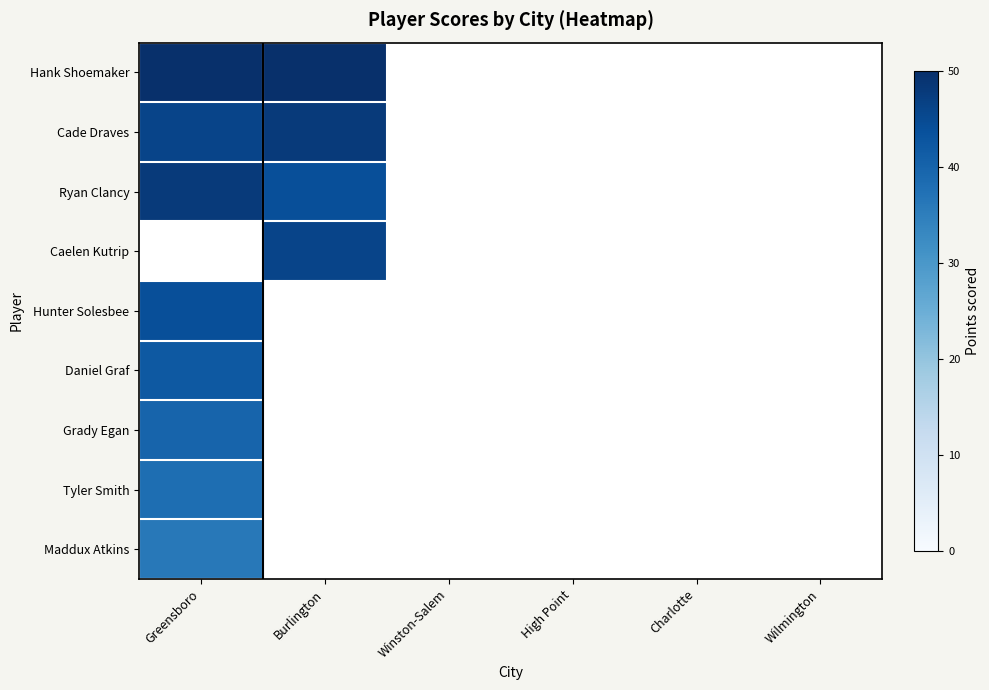

At how many categories does at least one series exceed 46?

2